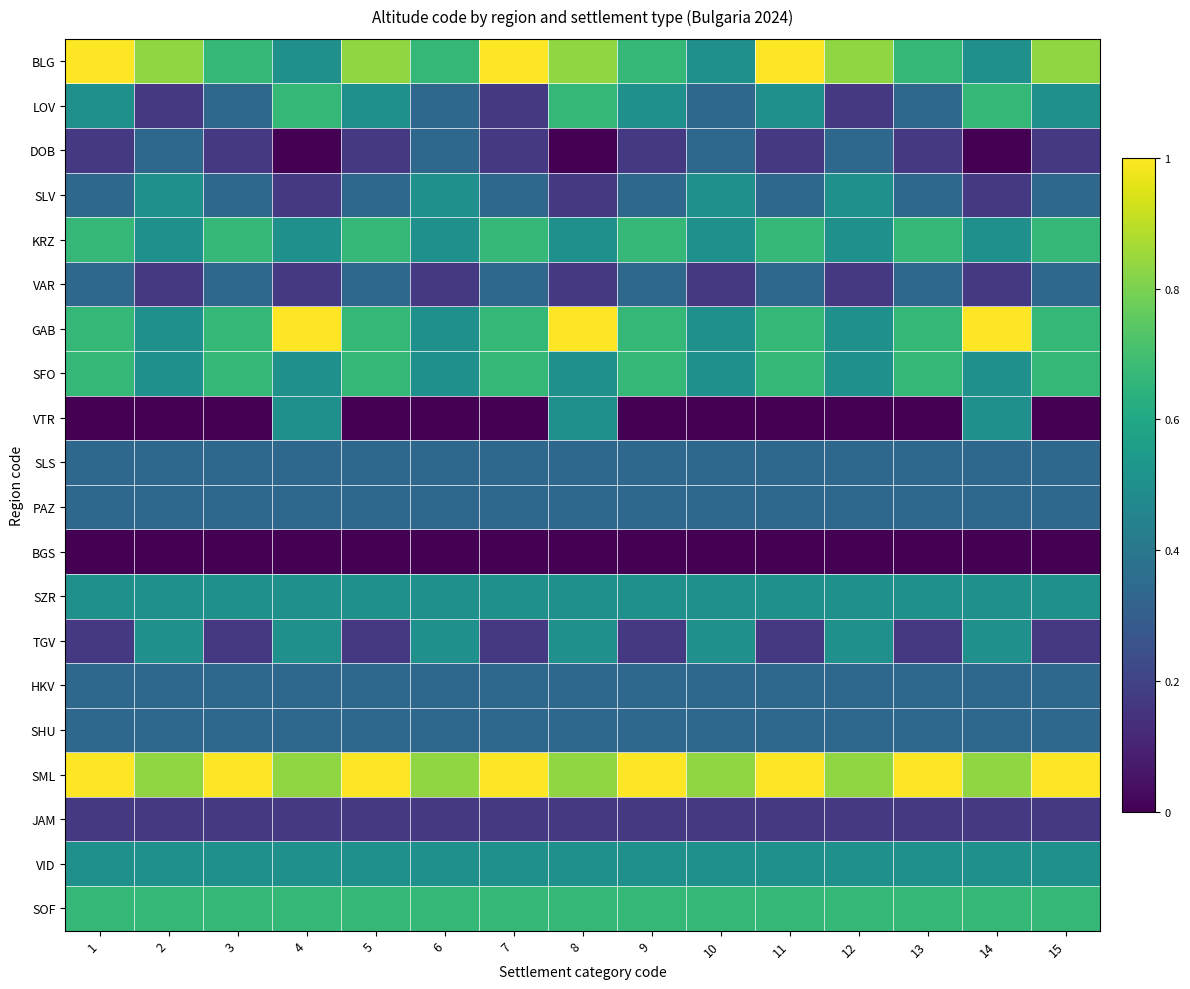

Count the number of categories in the chart.

15